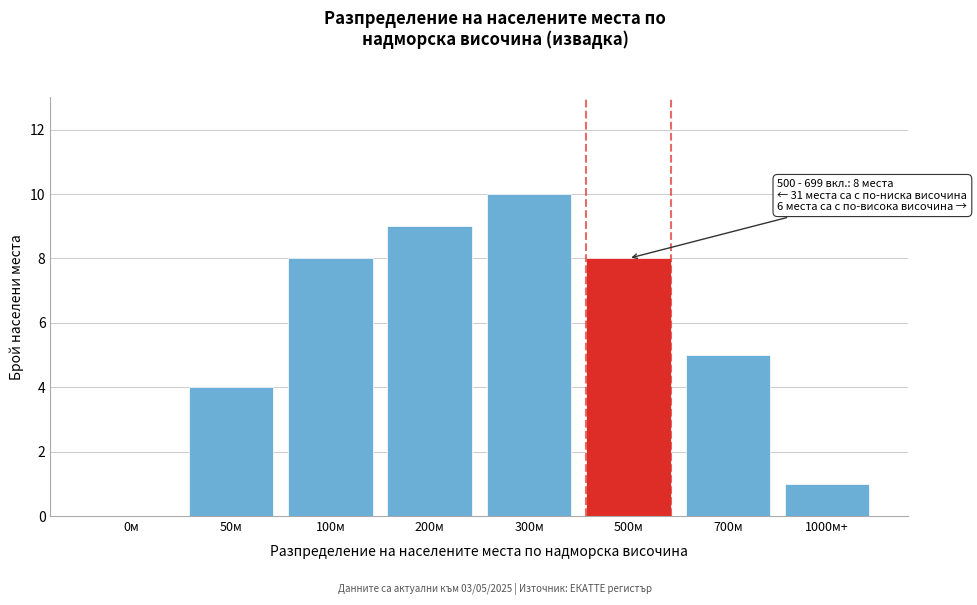

Reading left to right, what are all the values shown in this chart?

0м=0	50м=4	100м=8	200м=9	300м=10	500м=8	700м=5	1000м+=1